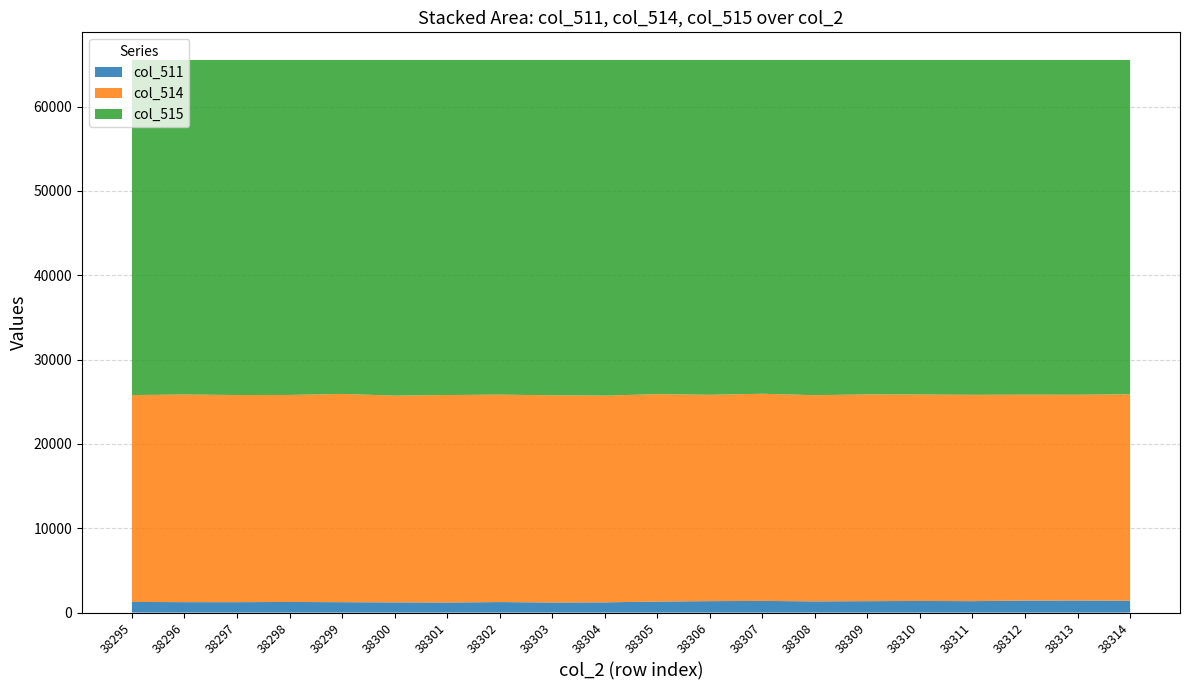

What is the total value across all series at 38312?

65535